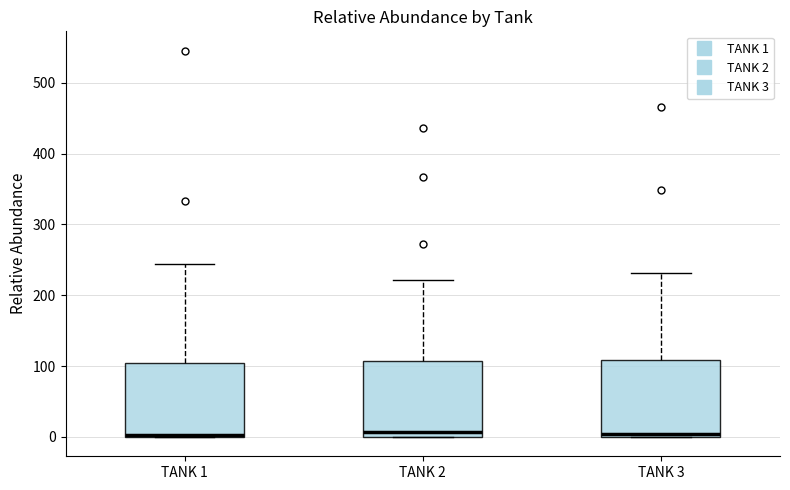

Reading left to right, transcribe this box plot: for each box, give where its median line is, the range the box spans, and where its two whiskers end, as read against the y-axis. The values are not printed on the chart, so give them approximately, as read against the axis.

TANK 1: median 0, box 0 to 100, whiskers 0 to 240
TANK 2: median 10, box 0 to 110, whiskers 0 to 220
TANK 3: median 0 (just above the box's lower edge), box 0 to 110, whiskers 0 to 230